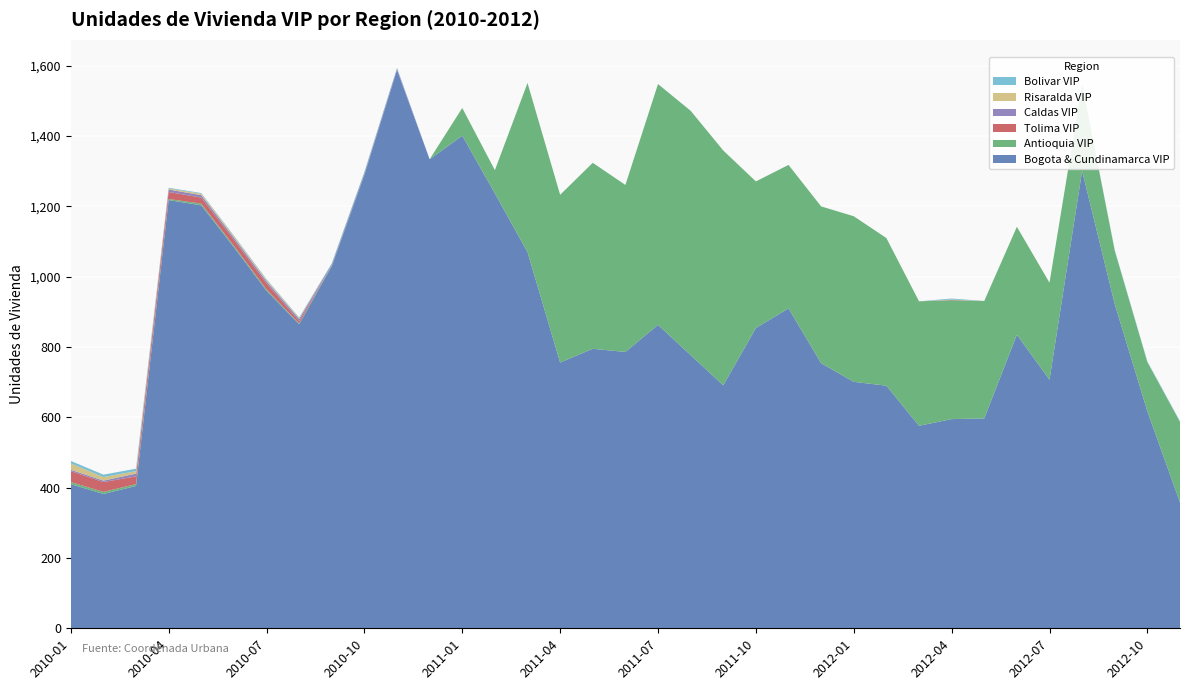

Reading right to left, transcribe all the data shown in this chart.

Bogota & Cundinamarca VIP: 358	617	922	1301	707	835	597	595	576	690	701	754	910	854	691	777	863	786	795	756	1070	1237	1401	1334	1588	1290	1030	865	960	1084	1203	1218	405	382	410
Antioquia VIP: 229	140	152	247	276	307	334	338	354	420	471	446	408	417	668	695	685	475	529	477	481	66	79	0	0	2	2	2	4	4	5	3	5	6	6
Tolima VIP: 0	0	0	0	0	0	0	1	0	0	0	0	0	0	0	0	0	0	0	0	0	0	0	0	0	0	0	7	17	17	17	20	22	28	31
Caldas VIP: 0	0	0	0	0	0	0	0	0	0	0	0	0	0	0	0	0	0	0	0	0	0	0	0	4	4	4	6	6	6	7	7	8	4	4
Risaralda VIP: 0	0	0	0	0	0	0	1	0	0	0	0	0	0	0	0	0	0	0	0	0	0	0	0	0	0	0	2	4	4	4	3	7	10	18
Bolivar VIP: 2	2	2	0	0	0	0	3	0	0	0	0	0	0	0	0	0	0	0	0	0	0	0	0	2	2	2	2	2	2	2	2	7	7	7